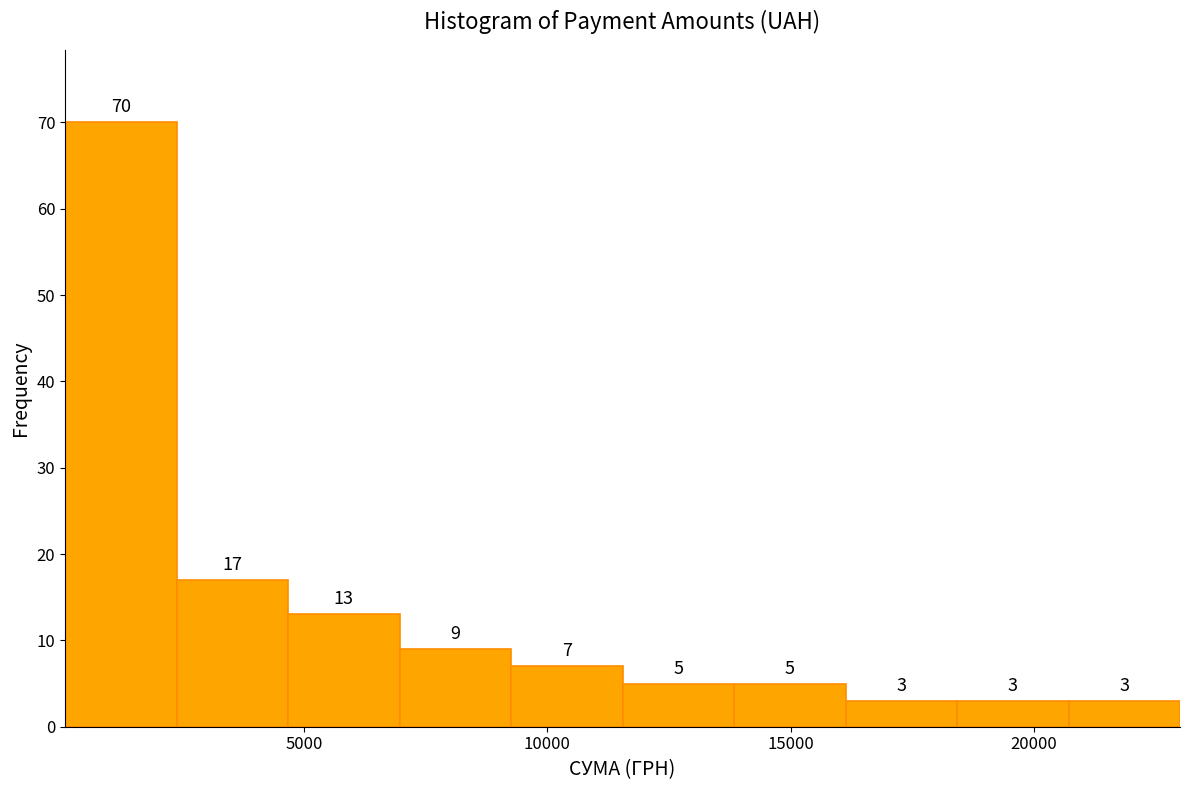

Over which range of the x-axis is the bar tallest?

0 to 2500